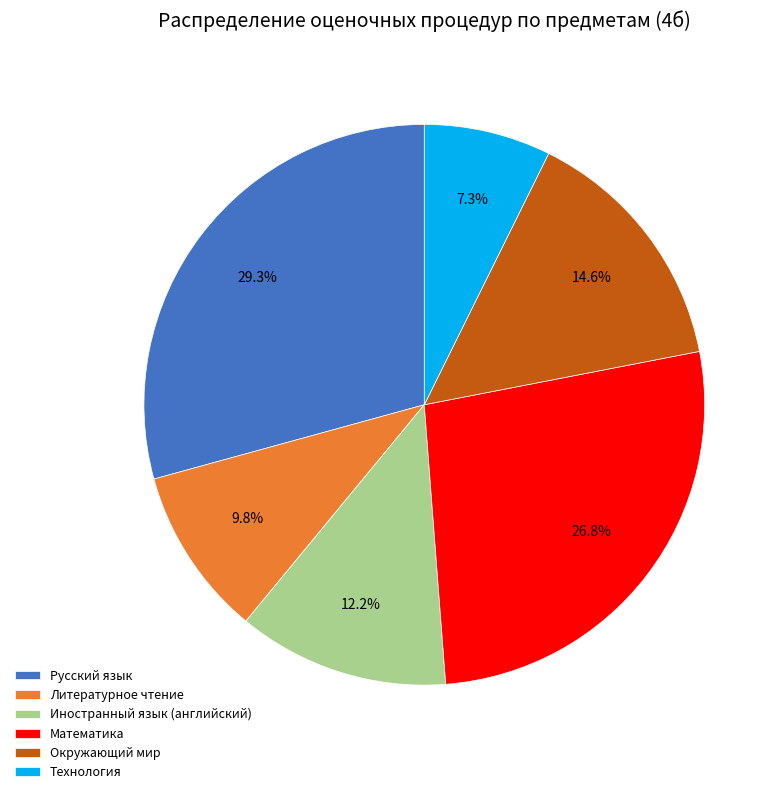

Which has a higher value, Иностранный язык (английский) or Окружающий мир?

Окружающий мир